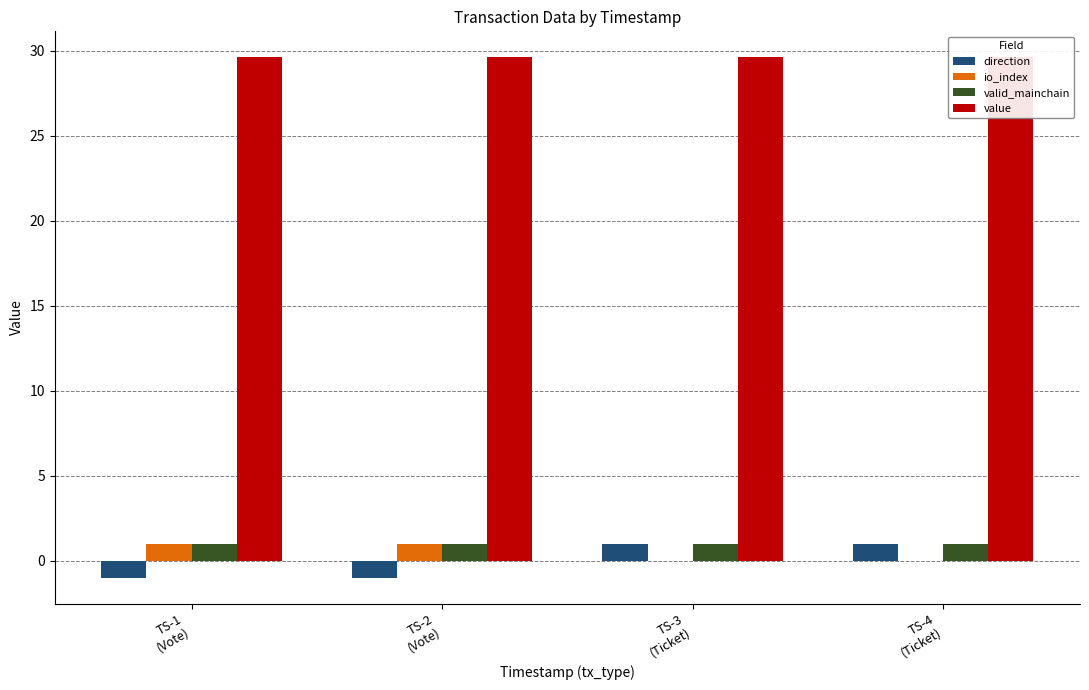

What is the greatest value displayed?

29.6